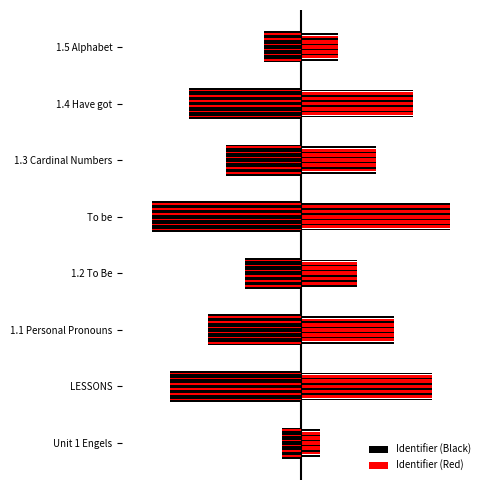

How many bars are there in each group?

2